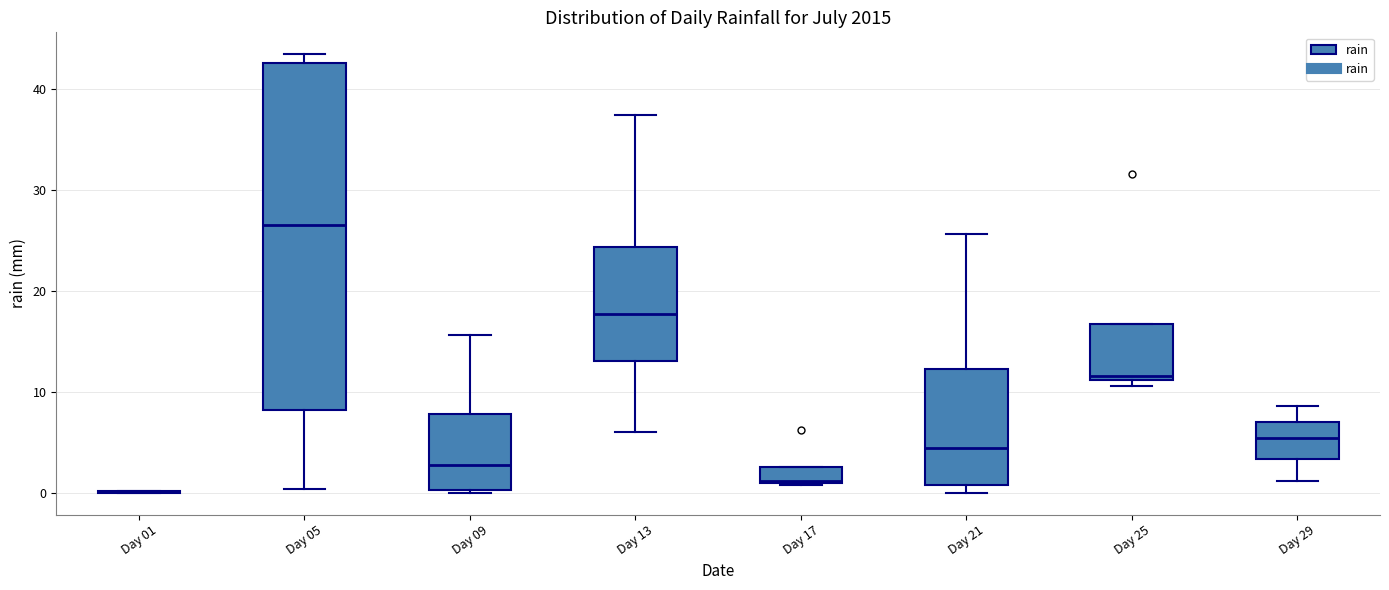

Reading left to right, transcribe this box plot: for each box, give where its median line is, the range the box spans, and where its two whiskers end, as read against the y-axis. The values are not printed on the chart, so give them approximately, as read against the axis.

Day 01: box collapsed to a line at 0, whiskers 0 to 0
Day 05: median 27, box 8 to 43, whiskers 0 to 43 (just above the box's upper edge)
Day 09: median 3, box 0 to 8, whiskers 0 (just below the box's lower edge) to 16
Day 13: median 18, box 13 to 24, whiskers 6 to 37
Day 17: median 1, box 1 to 3, whiskers 1 to 3
Day 21: median 4, box 1 to 12, whiskers 0 to 26
Day 25: median 12, box 11 to 17, whiskers 11 (just below the box's lower edge) to 17
Day 29: median 5, box 3 to 7, whiskers 1 to 9